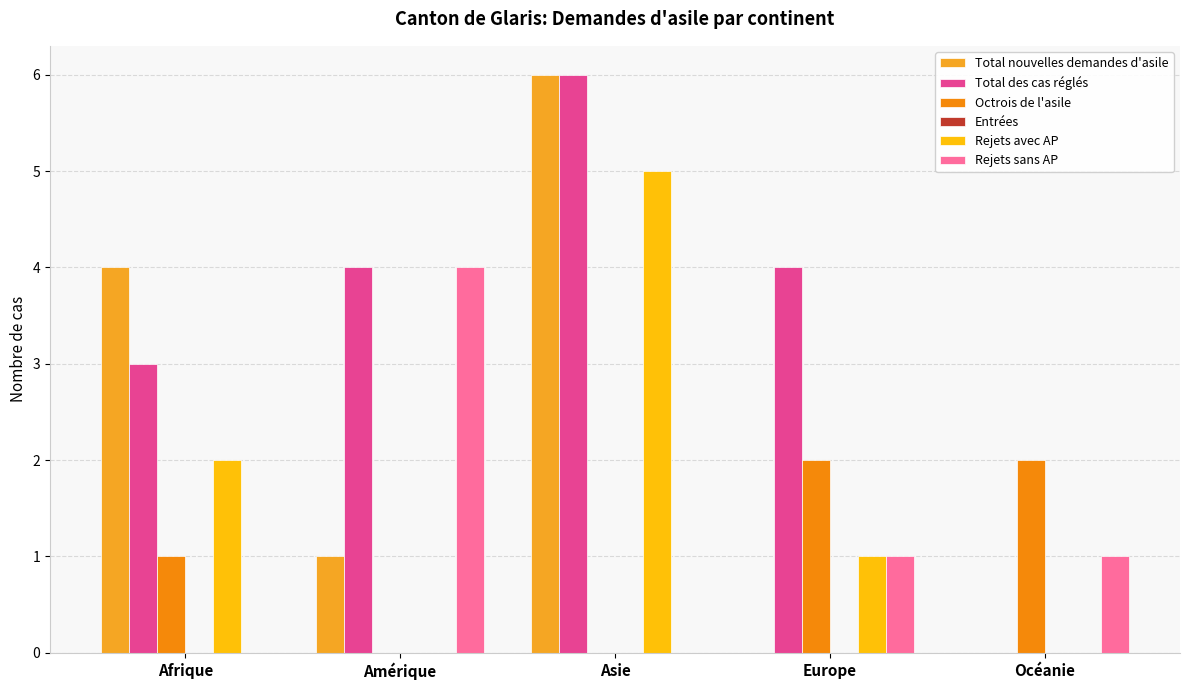

What is the difference between the maximum and second lowest values in the Total des cas réglés series?

3